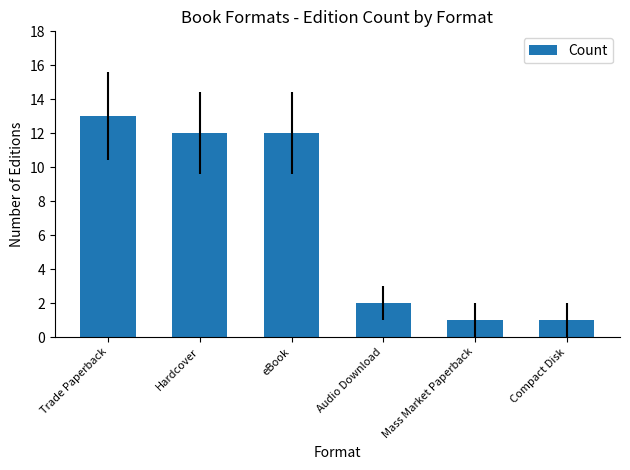

Reading left to right, transcribe all the data shown in this chart.

Trade Paperback=13	Hardcover=12	eBook=12	Audio Download=2	Mass Market Paperback=1	Compact Disk=1